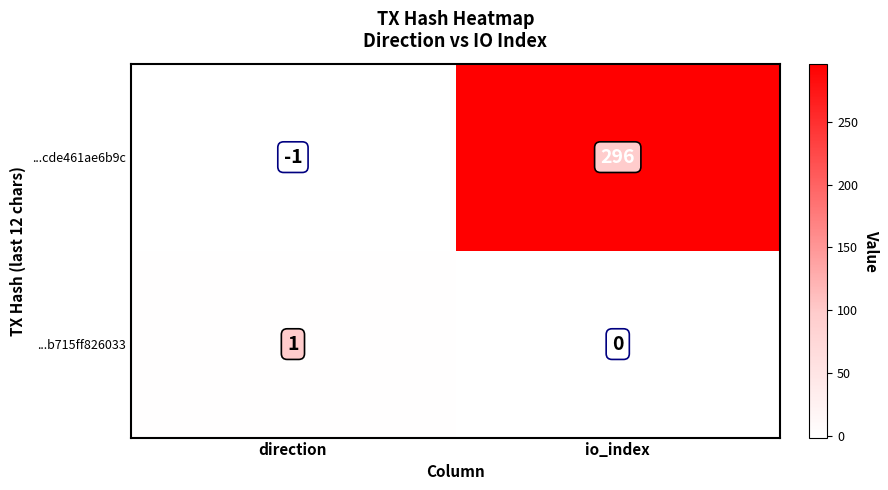

True or false: ...b715ff826033 has a value of 2 at direction.

False